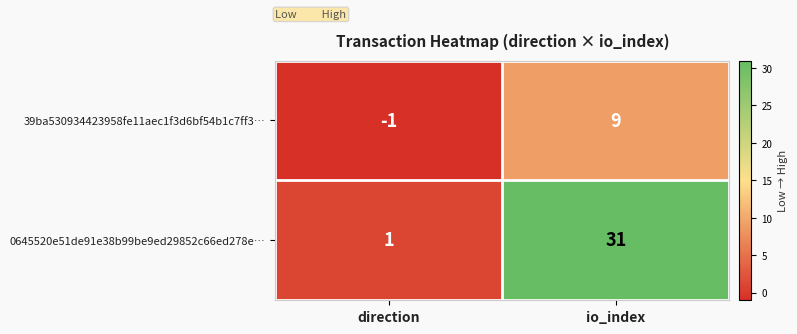

Which series has the largest total across all categories?

0645520e51de91e38b99be9ed29852c66ed278e…